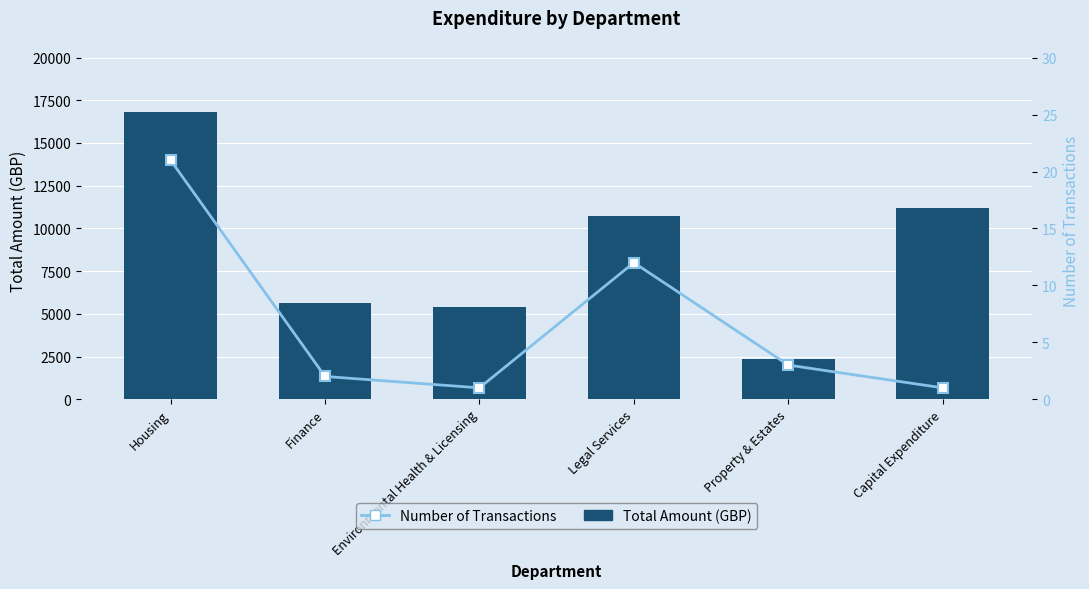

The Total Amount (GBP) series shows 5649.6 at Finance. True or false?

True